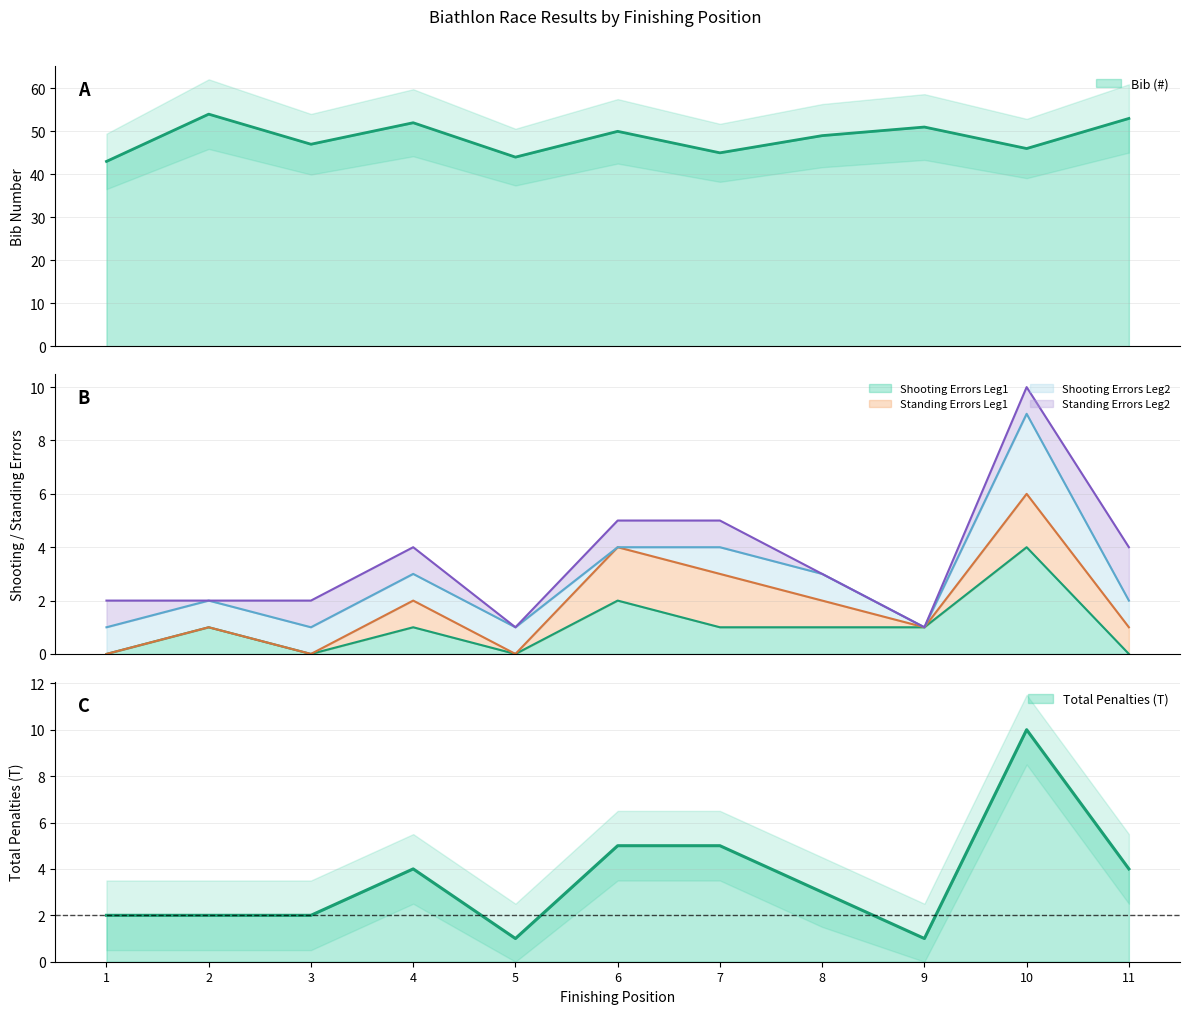

Does the chart have visible grid lines?

Yes